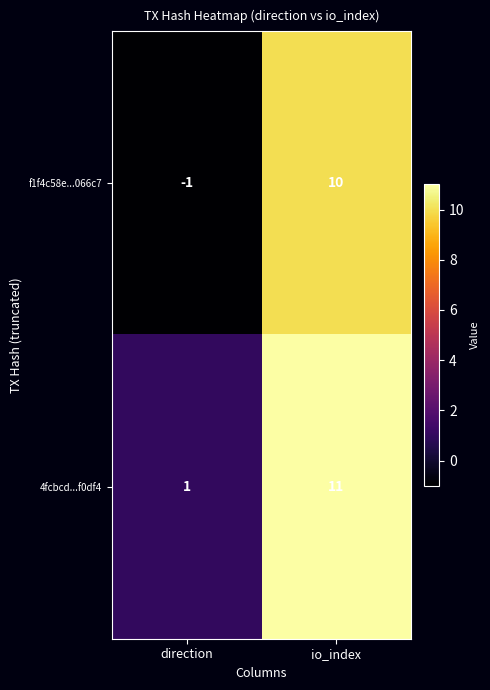

Rank the series at direction from highest to lowest value.

4fcbcd...f0df4, f1f4c58e...066c7